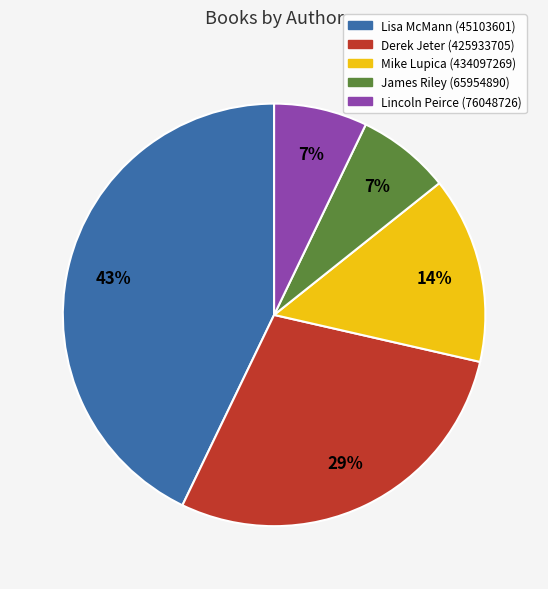

Count the number of slices in the pie.

5